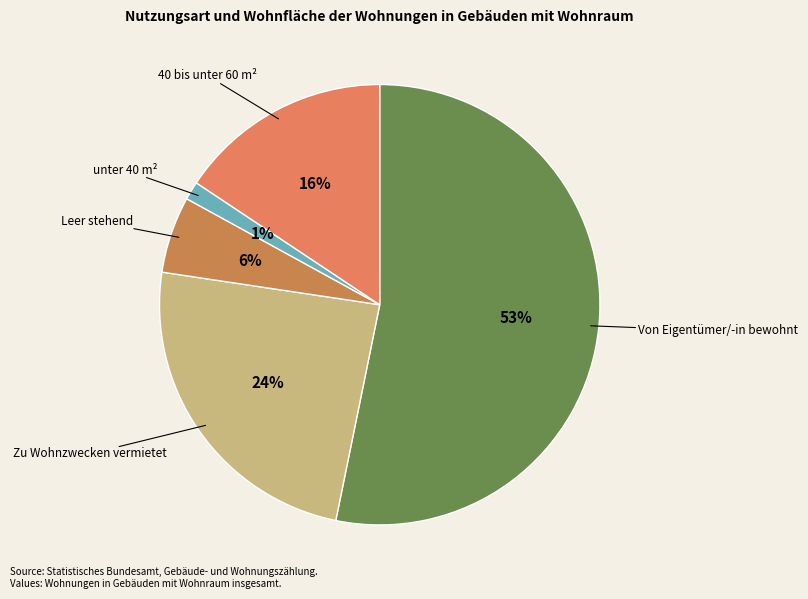

To the nearest percent, what is the combined percentage of Von Eigentümer/-in bewohnt and Leer stehend?

59%